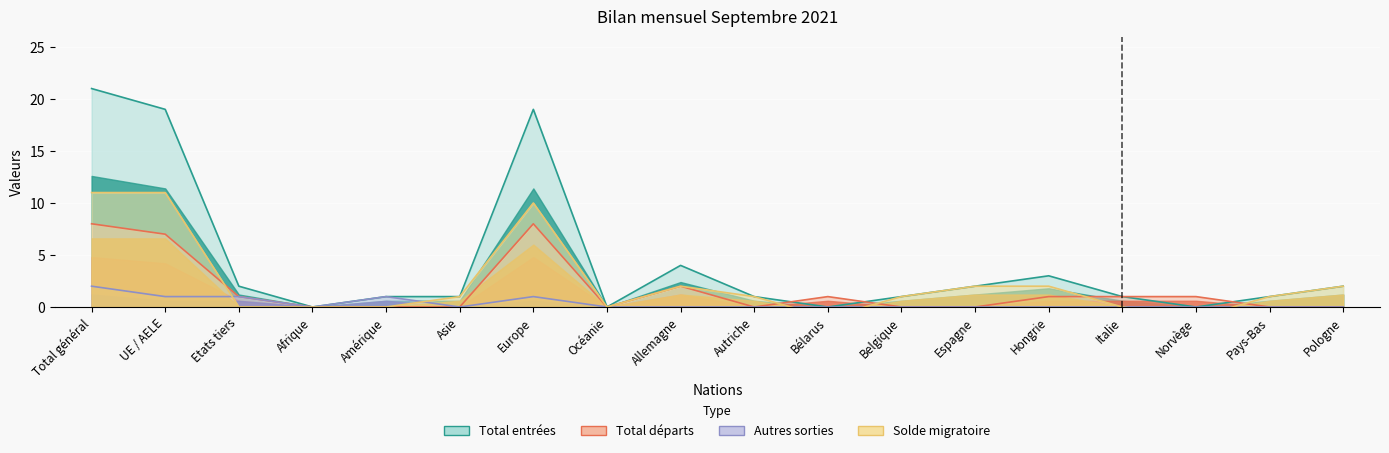

How many lines are shown in the chart?

4